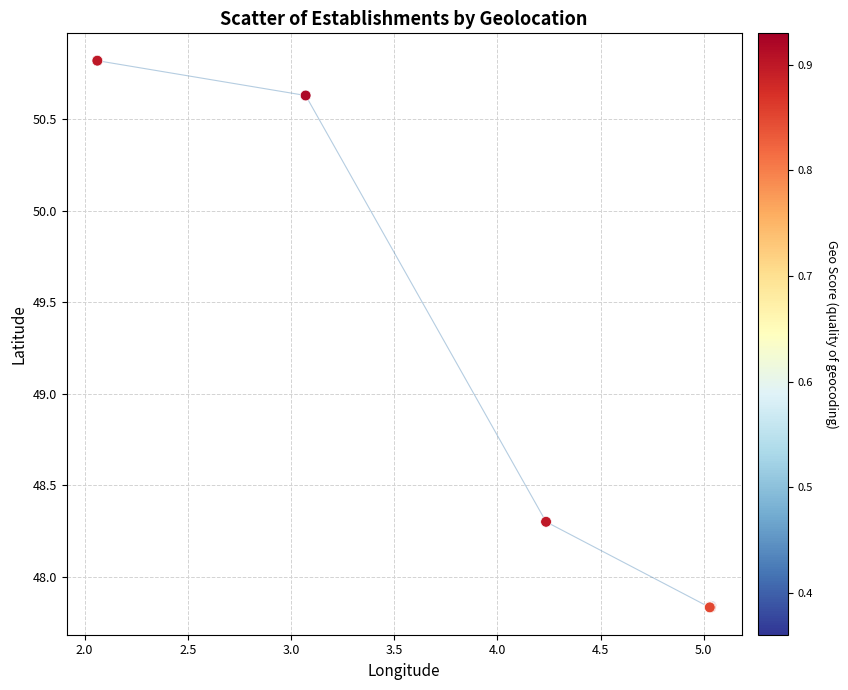

What Y value in the scatter plot is closest to 49?

48.3